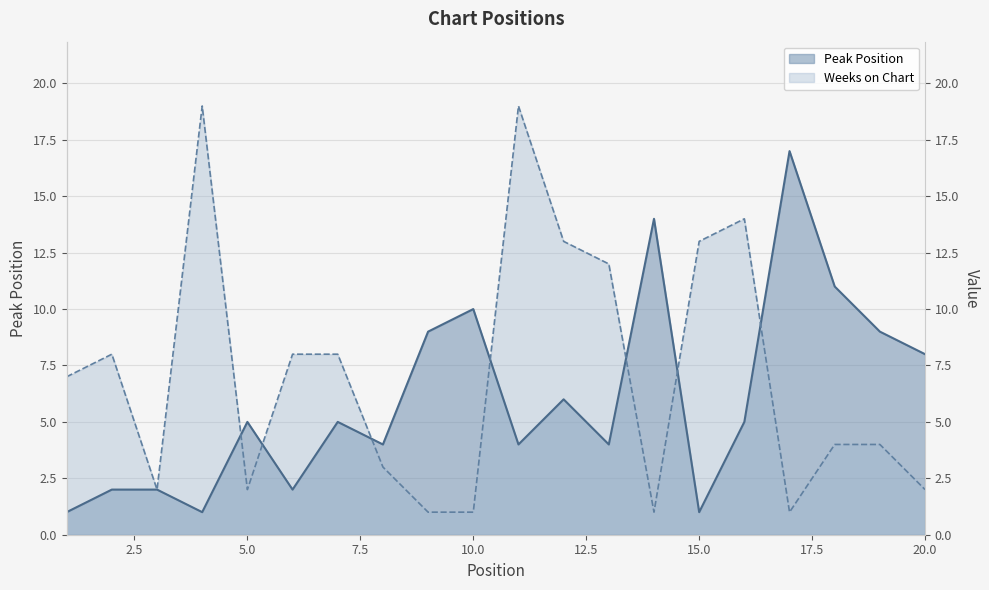

The value of Peak Position at 18 is 16. True or false?

False